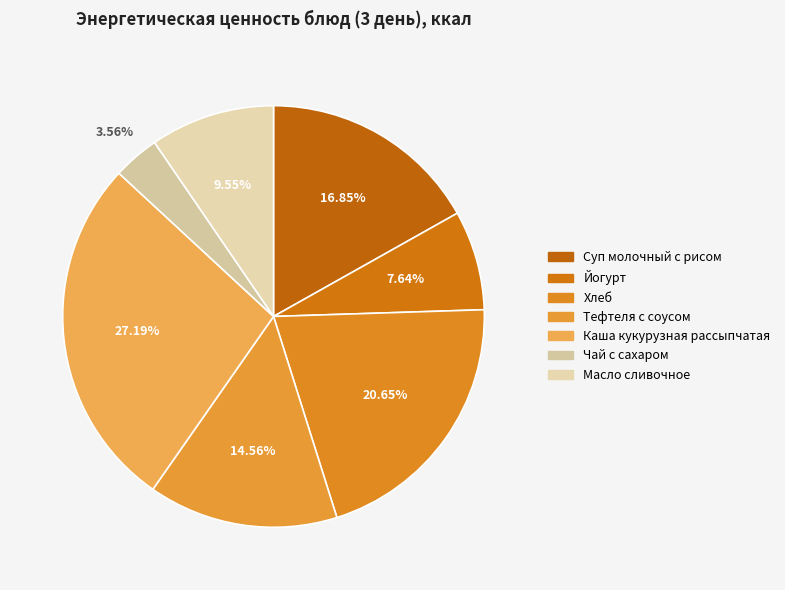

What is the total percentage of Каша кукурузная рассыпчатая and Йогурт?

34.8%